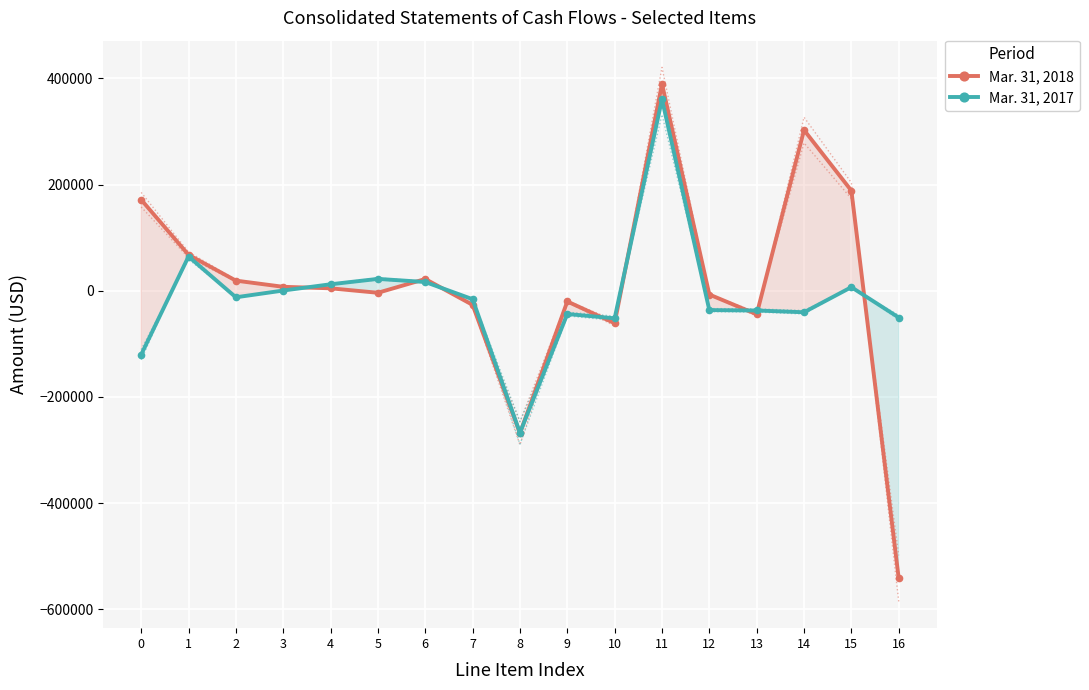

What is the spread (max minus min) of values at 5?

26144